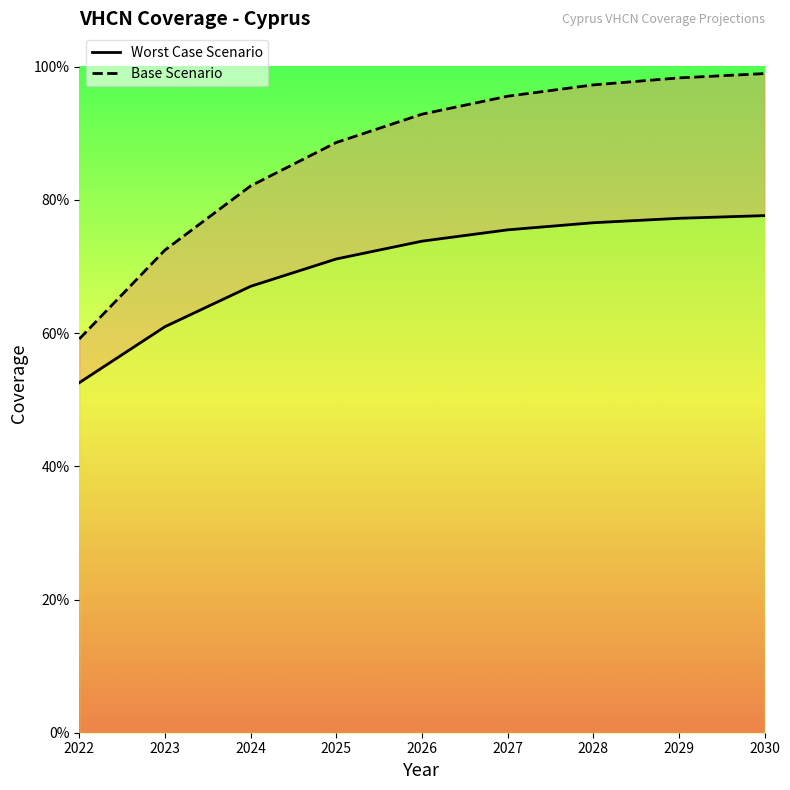

Where is Worst Case Scenario (line) nearest to the value 0?

2022